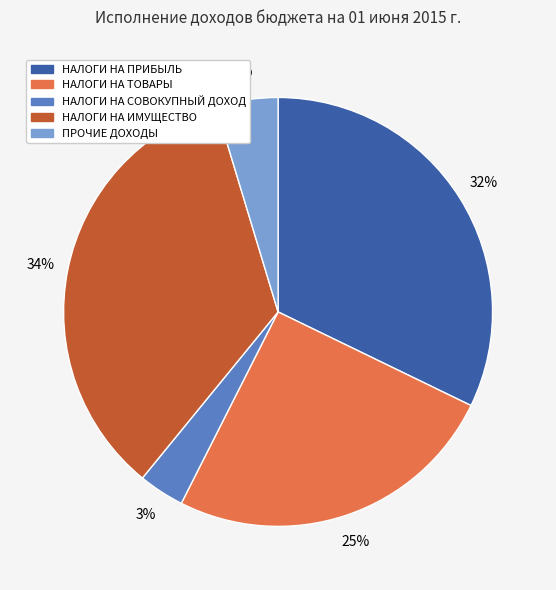

Does НАЛОГИ НА ПРИБЫЛЬ account for over 50% of the chart?

No